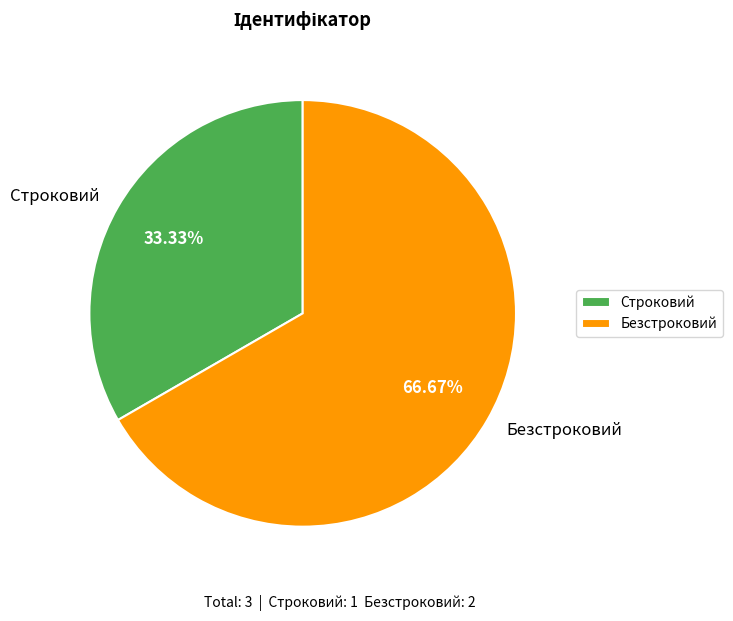

How many segments does this pie chart have?

2